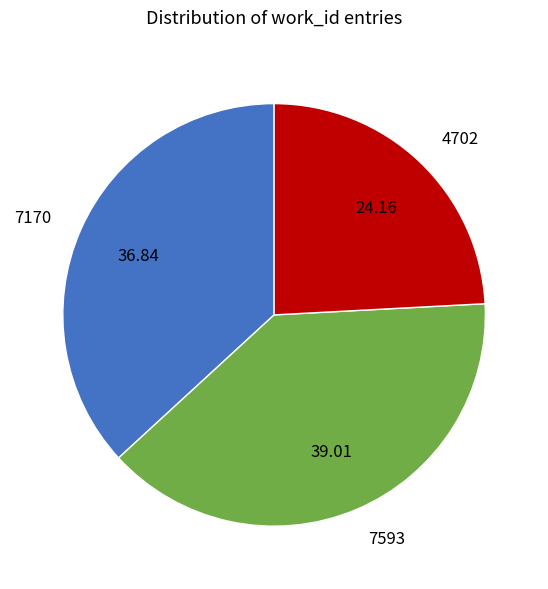

Combined, do 7170 and 4702 account for over 50%?

Yes